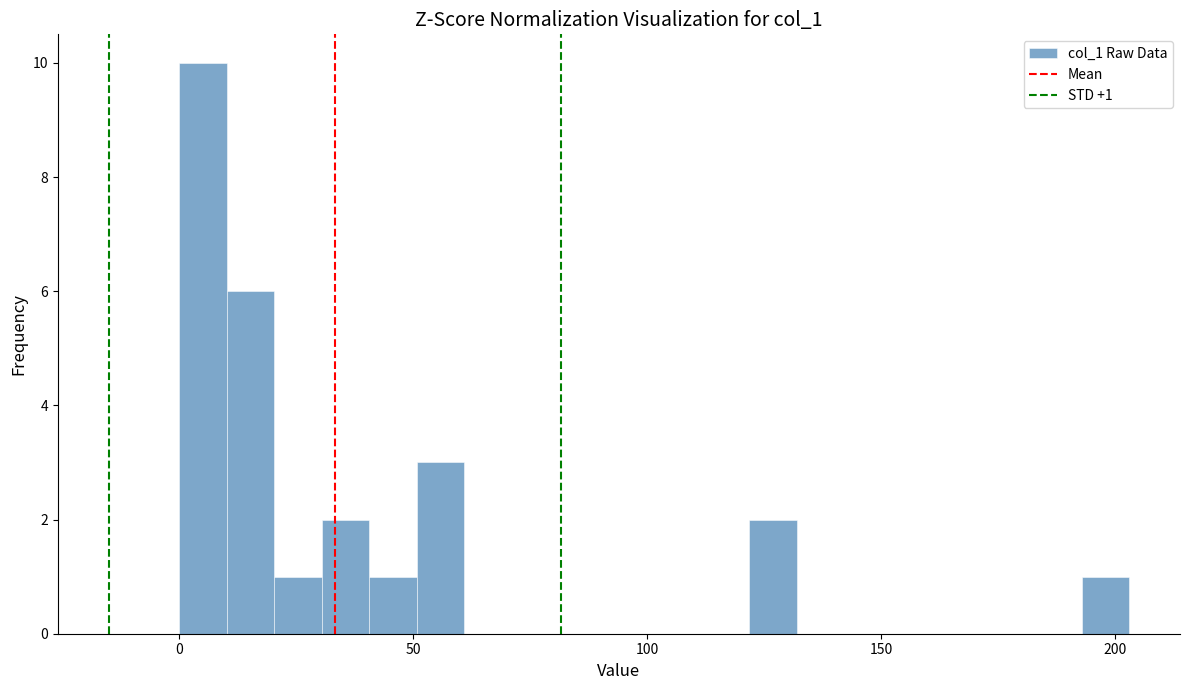

Read against the x-axis, roughly where is the centre of the tallest bar?

5